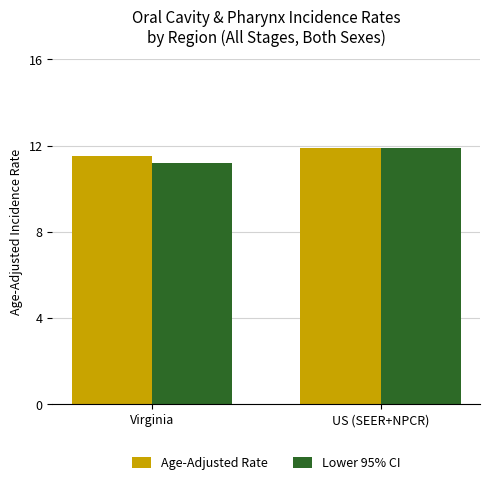

Reading left to right, list all the values displayed in this chart.

Age-Adjusted Rate: Virginia=11.5	US (SEER+NPCR)=11.9
Lower 95% CI: Virginia=11.2	US (SEER+NPCR)=11.9